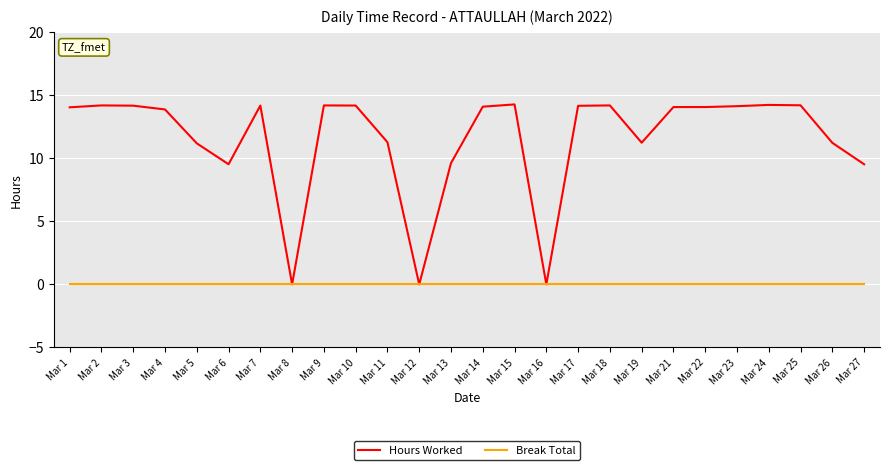

The Hours Worked series shows 21.0 at Mar 24. True or false?

False